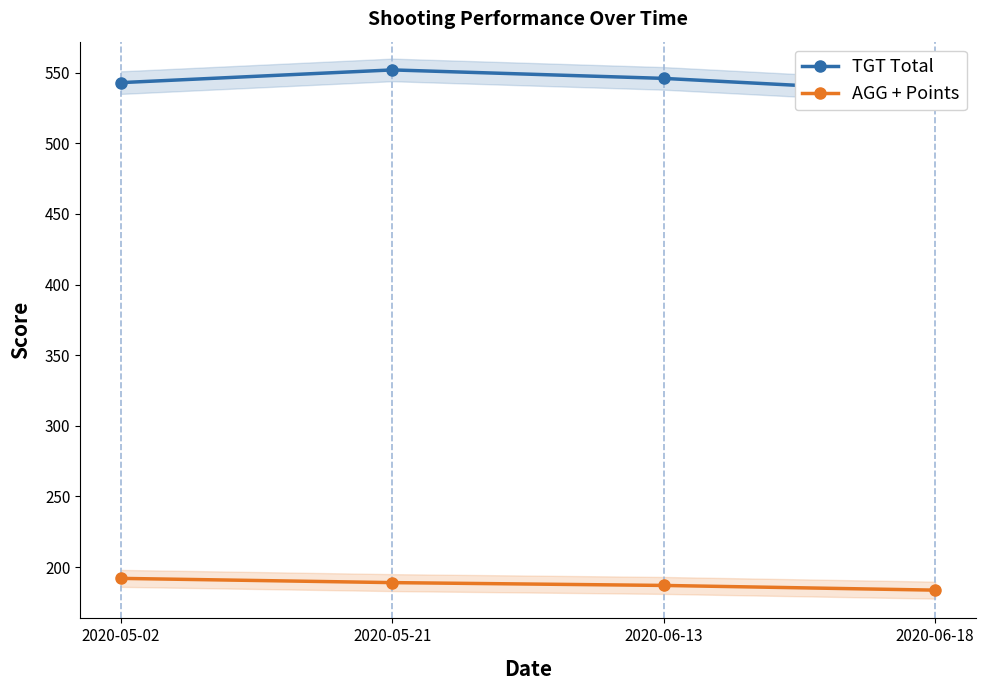

At which label is TGT Total closest to 544?

2020-05-02